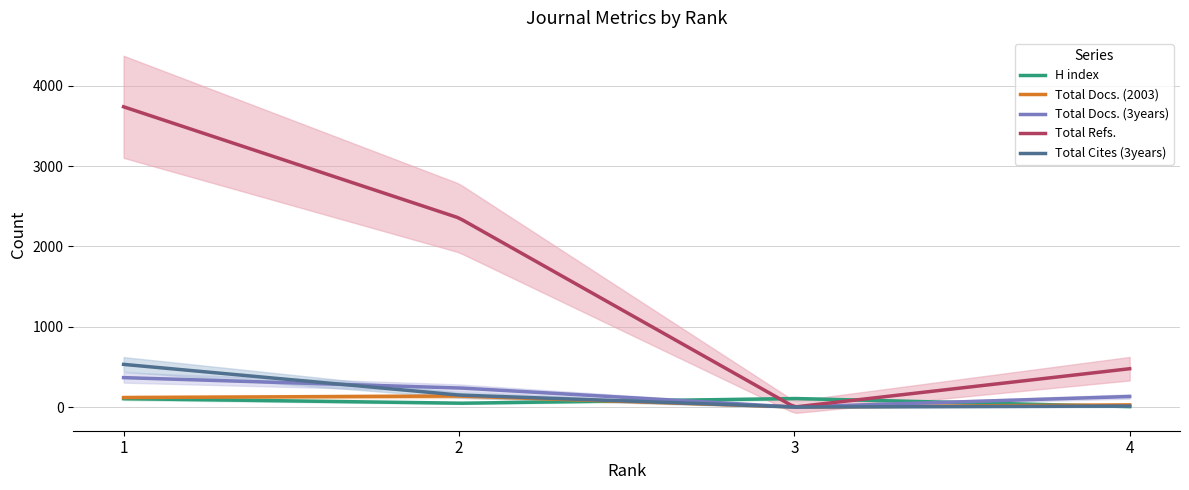

True or false: Total Docs. (3years) and Total Refs. cross at least once.

False